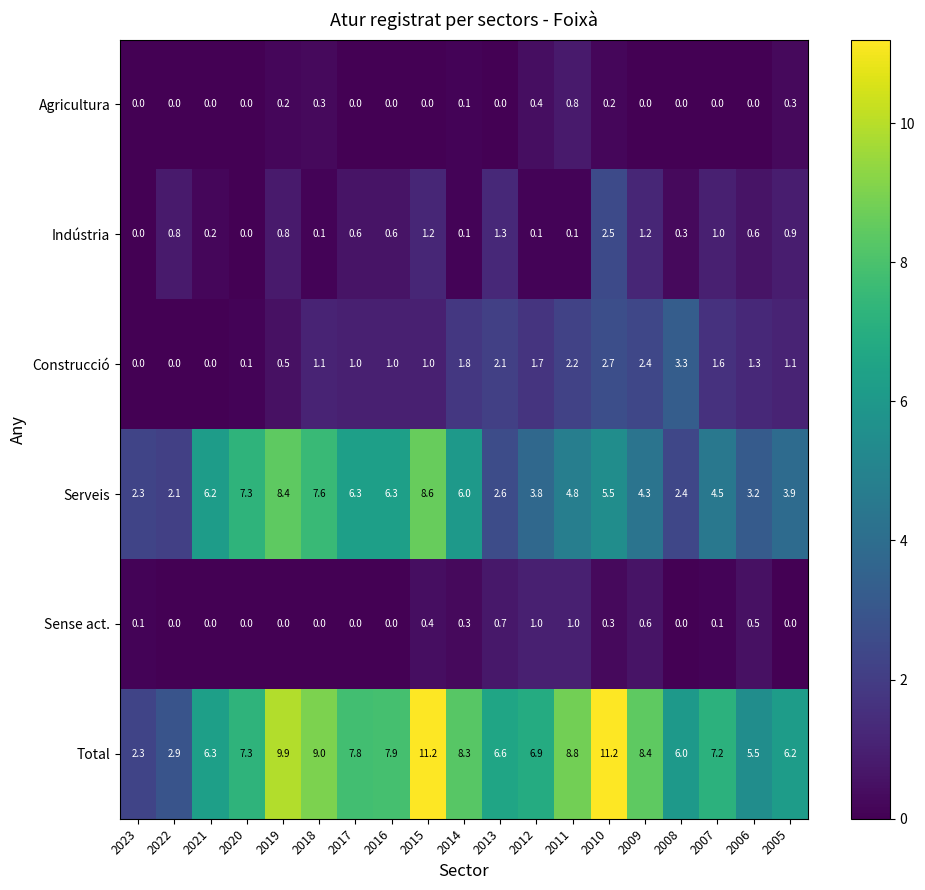

How many categories are shown in the chart?

19